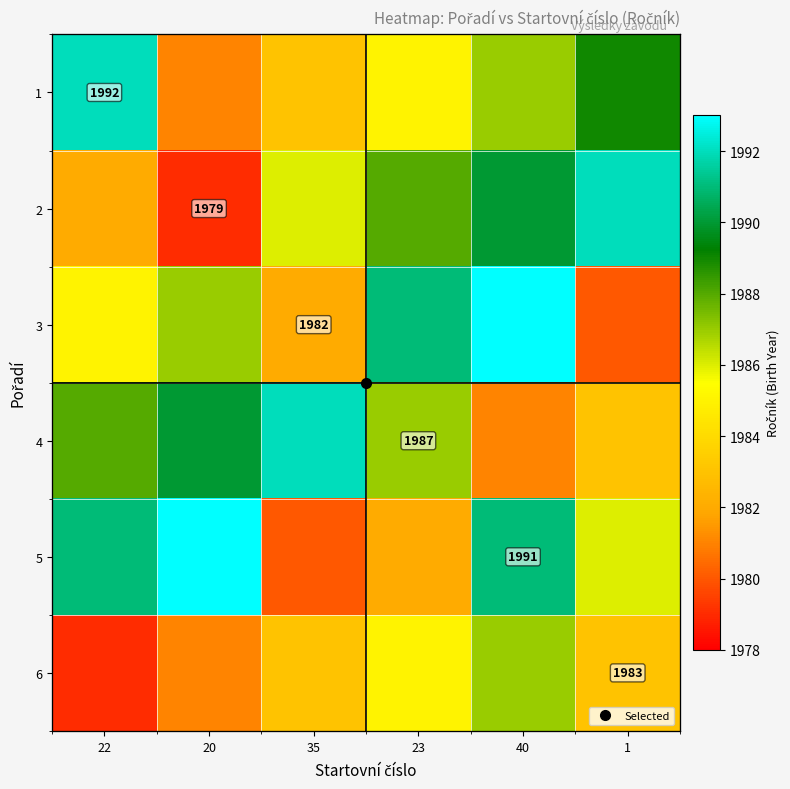

Where is 4 nearest to the value 1986?

23